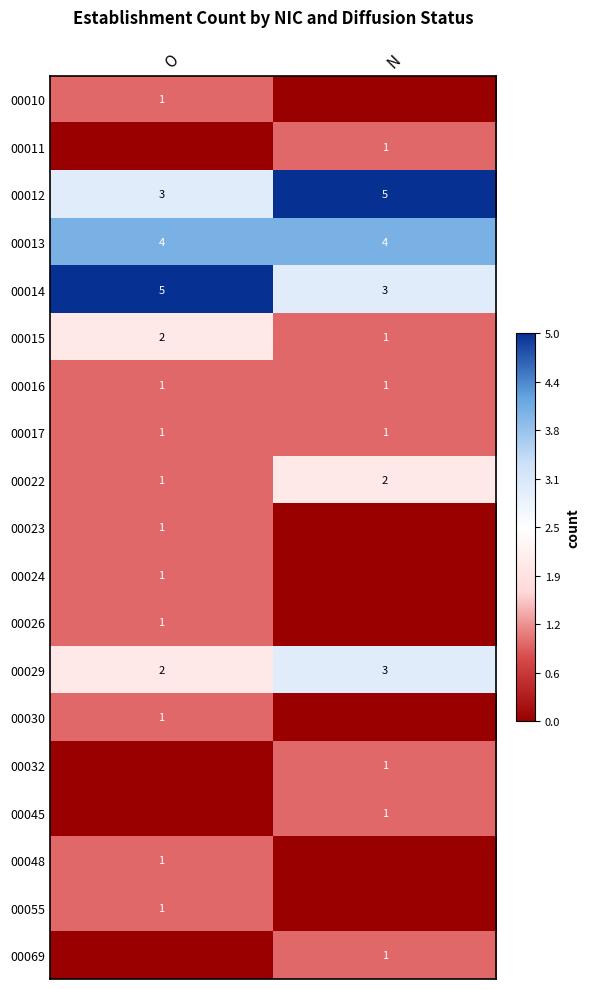

What is the sum of all 00012 values?

8